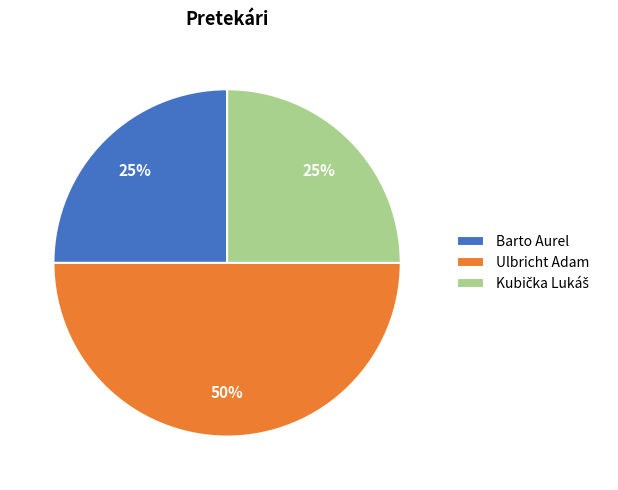

To the nearest percent, what percentage of the pie is Barto Aurel?

25%